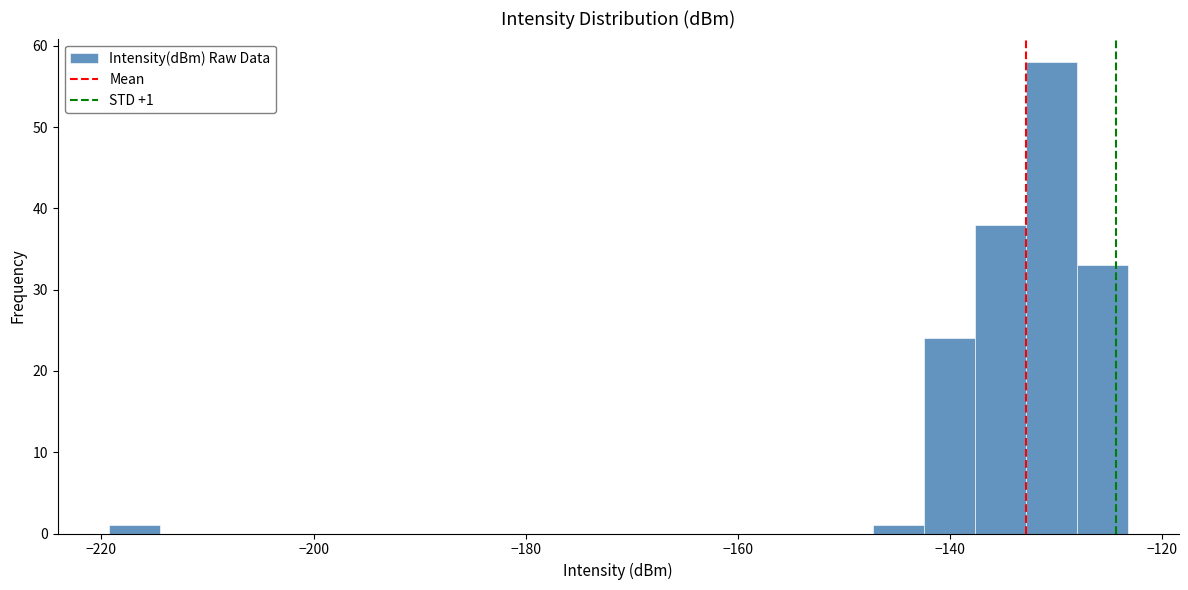

Around what value on the x-axis is the tallest bar? Give the approximate position of its centre, as read against the axis.

-130